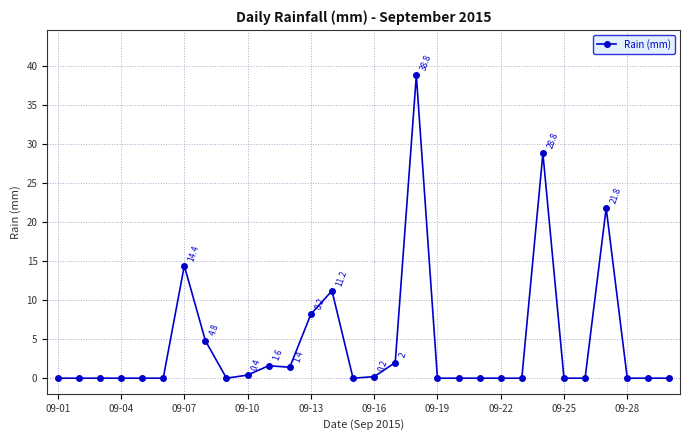

How many categories are shown in the chart?

30